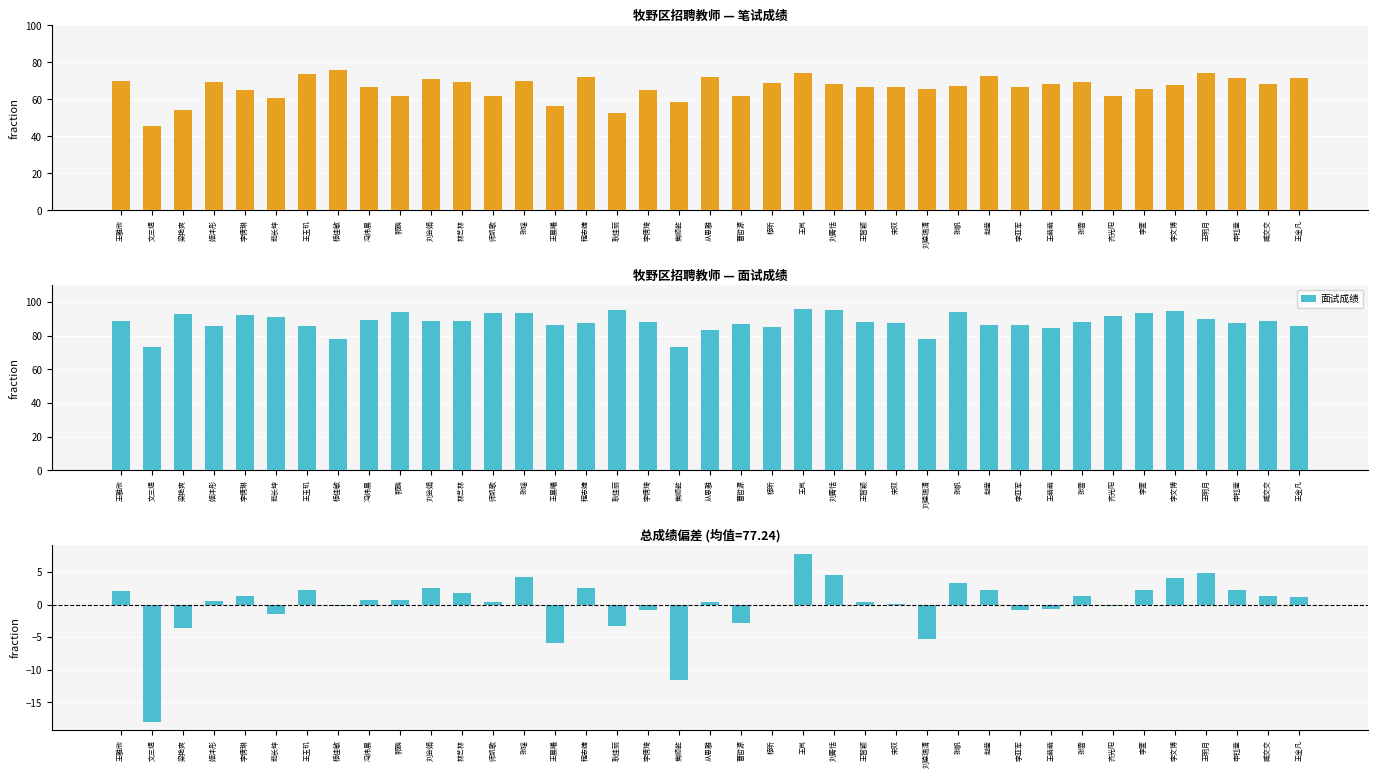

What is the greatest value displayed?

96.0